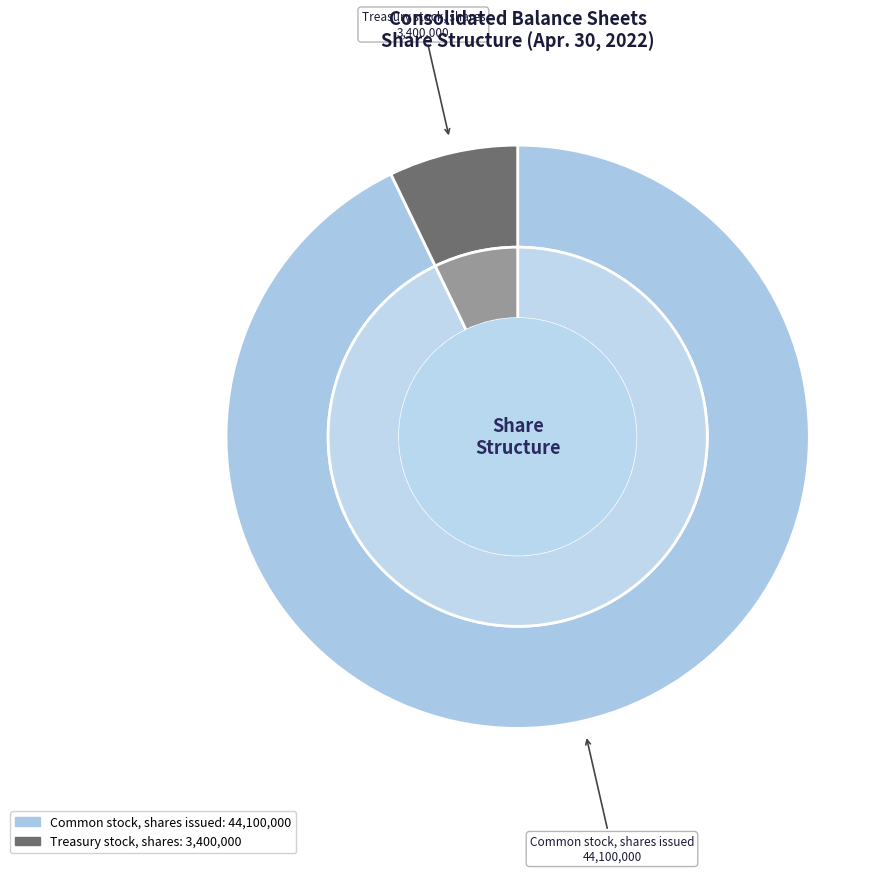

Is there a majority slice in this chart?

Yes